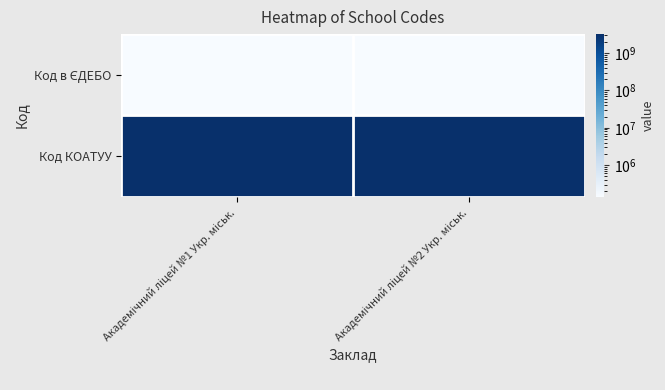

At which category is the sum across all series the highest?

Академічний ліцей №1 Укр. міськ.